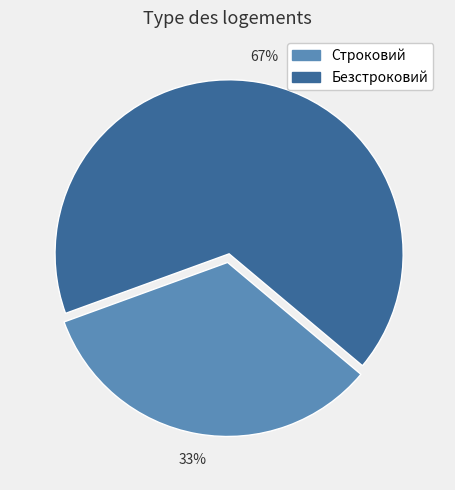

Does Безстроковий represent more than half of the total?

Yes